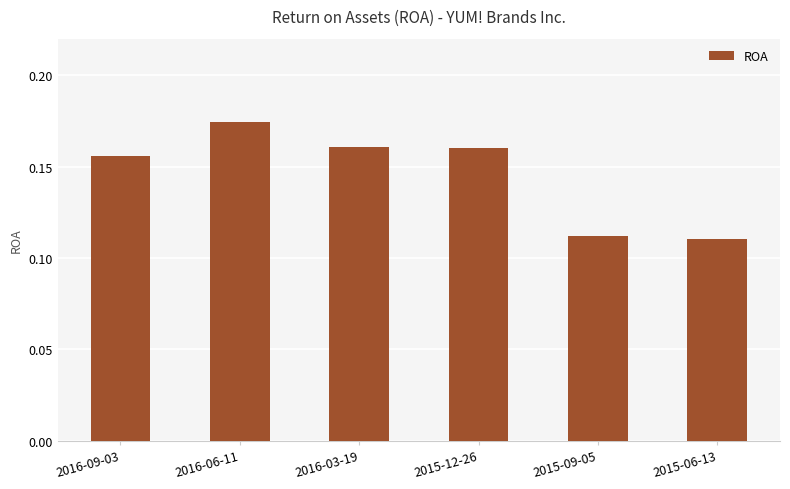

How many bars are there in total?

6